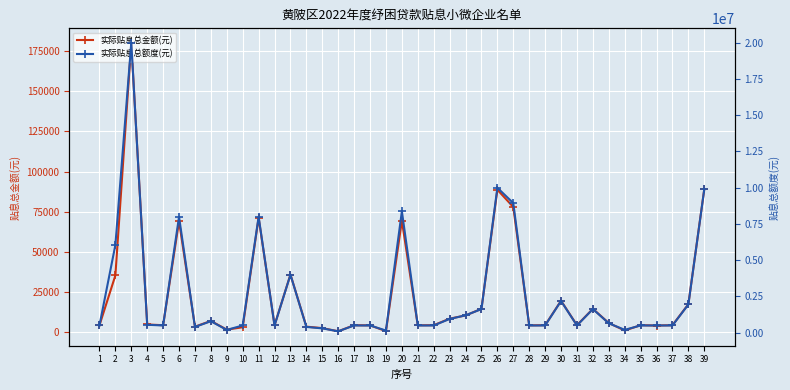

Reading right to left, what are all the values shown in this chart?

实际贴息总金额(元): 89100.0	17550.0	4500.0	4308.7	4500.0	1217.5	5850.0	14670.0	4500.0	19692.0	4500.0	4399.7	77910.0	88665.0	14670.0	10560.0	8550.0	4500.0	4425.4	69418.0	841.8	4395.9	4500.0	724.8	2700.0	3600.0	36000.0	4422.9	71265.0	3227.5	1755.0	7146.0	3600.0	69100.1	4500.0	4950.0	180000.0	35437.5	4425.0
实际贴息总额度(元): 9900000.0	1950000.0	500000.0	500000.0	500000.0	200000.0	650000.0	1630000.0	500000.0	2188000.0	500000.0	500000.0	8940000.0	10000000.0	1630000.0	1200000.0	950000.0	500000.0	500000.0	8377000.0	152000.0	500000.0	500000.0	100000.0	300000.0	400000.0	4000000.0	500000.0	8000000.0	500000.0	195000.0	794000.0	400000.0	8000000.0	500000.0	550000.0	20000000.0	6050000.0	500000.0